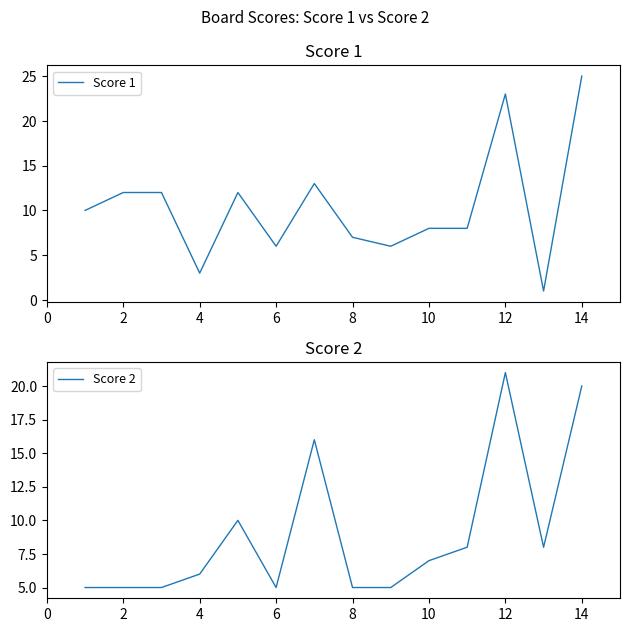

Reading right to left, extract all data points from this chart.

Score 1: 25	1	23	8	8	6	7	13	6	12	3	12	12	10
Score 2: 20	8	21	8	7	5	5	16	5	10	6	5	5	5